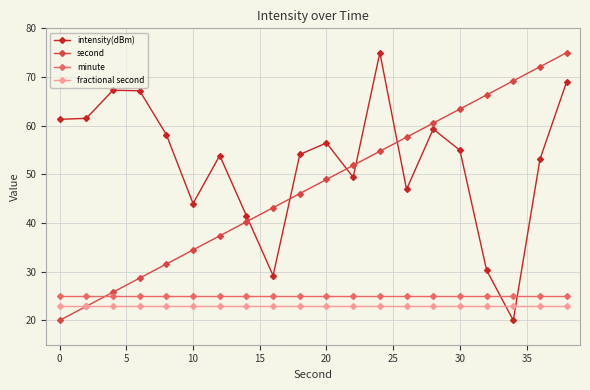

How many lines are shown in the chart?

4